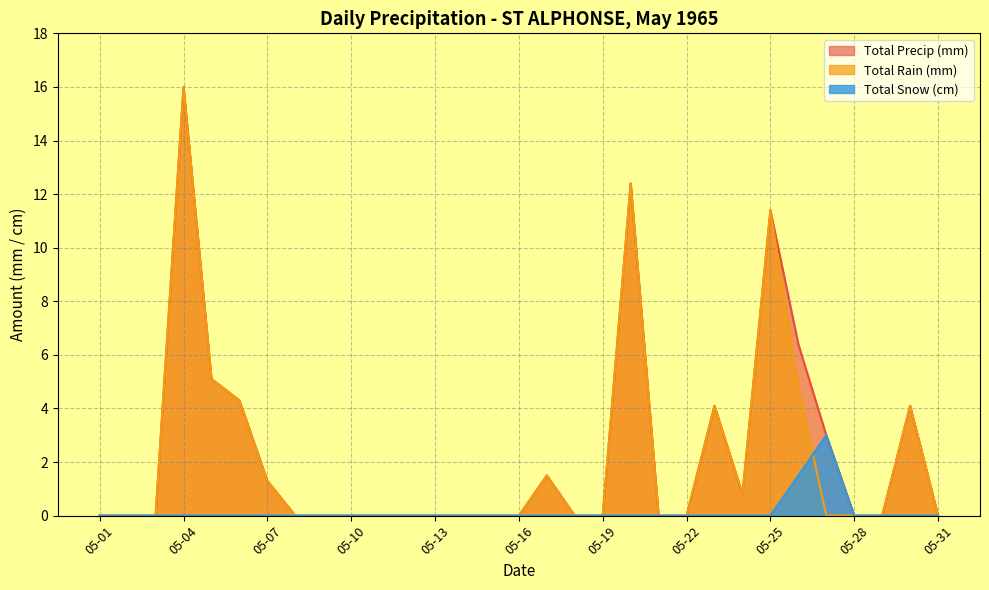

Where is the first local maximum for Total Rain (mm)?

05-04